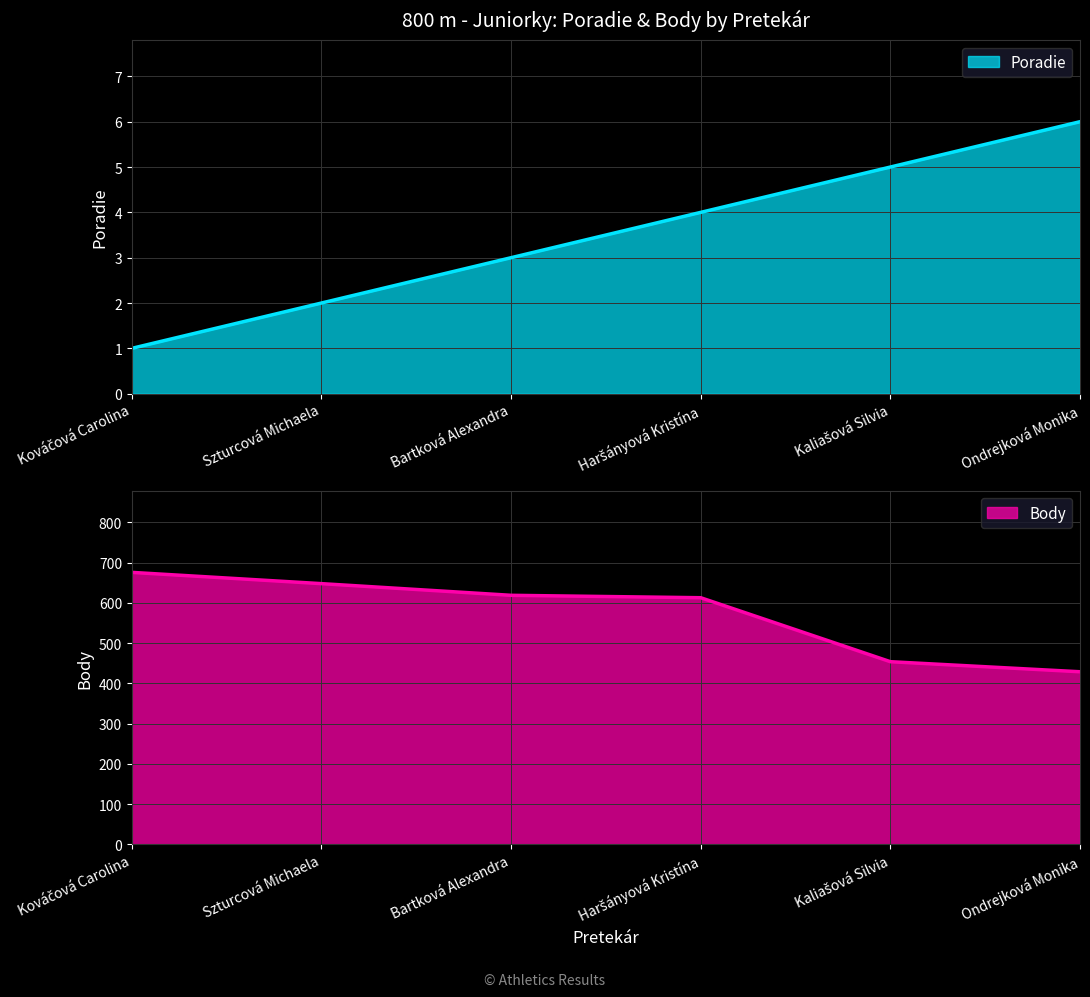

What is the label of the 1st point from the right?

Ondrejková Monika